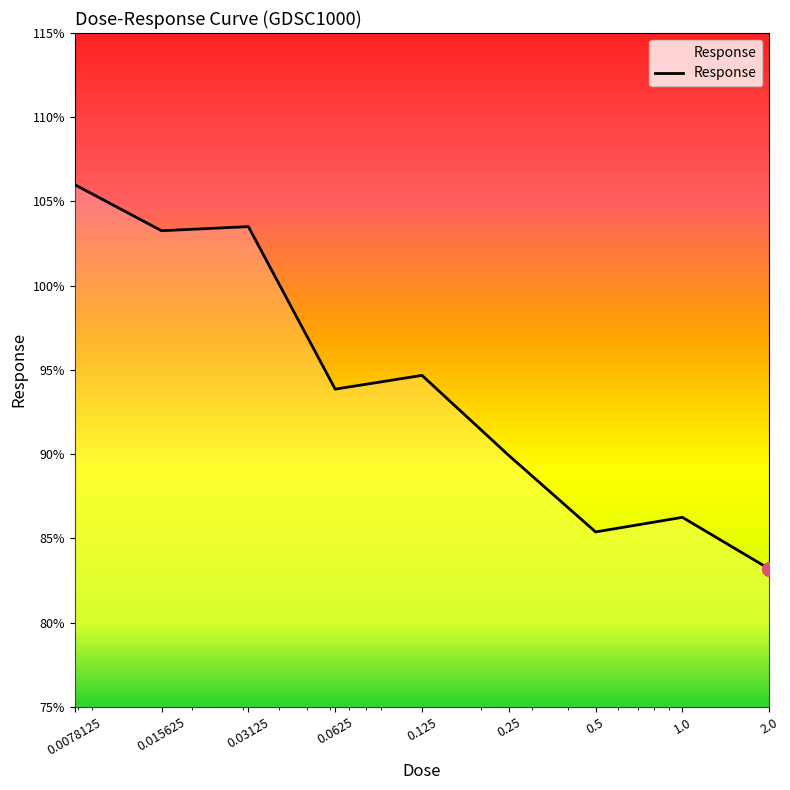

What is the minimum value shown in the chart?

83.2